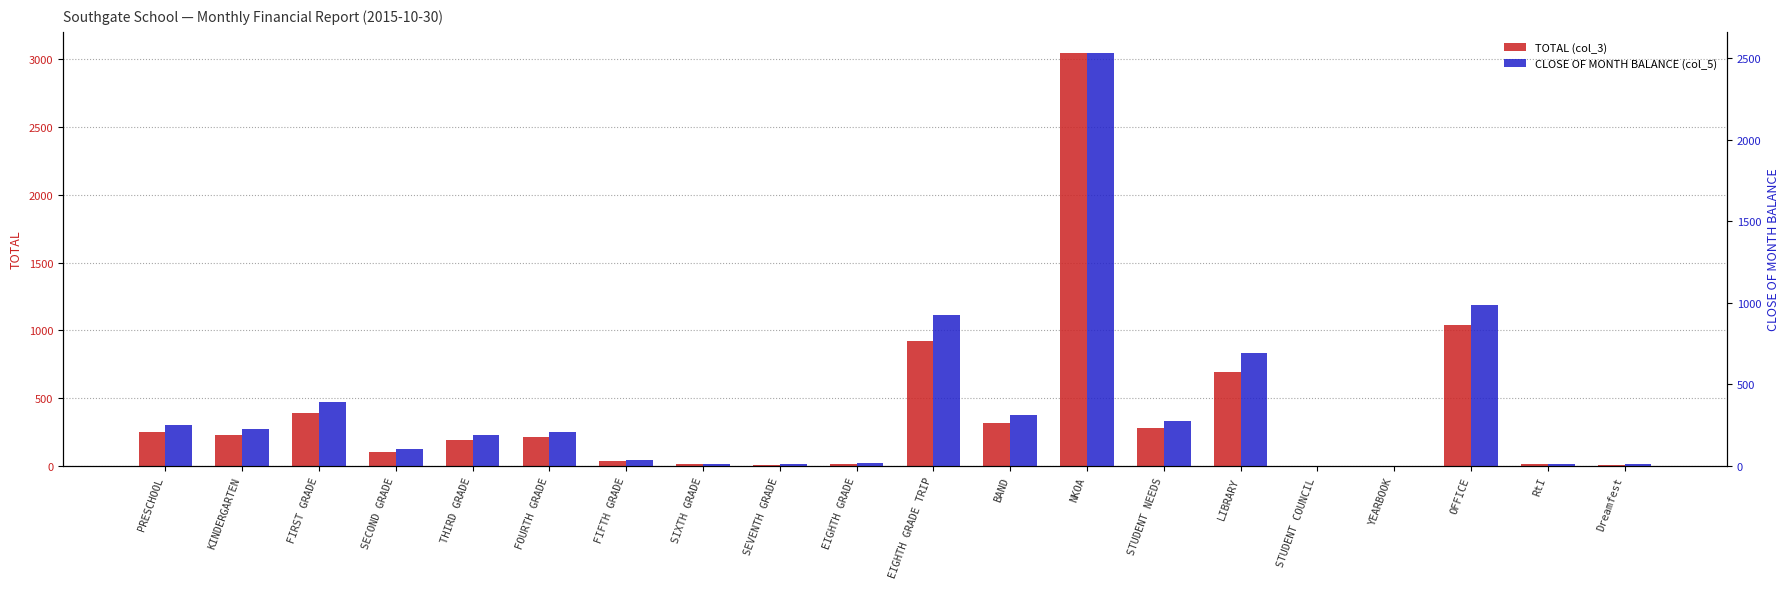

What position from the right is KINDERGARTEN?

19